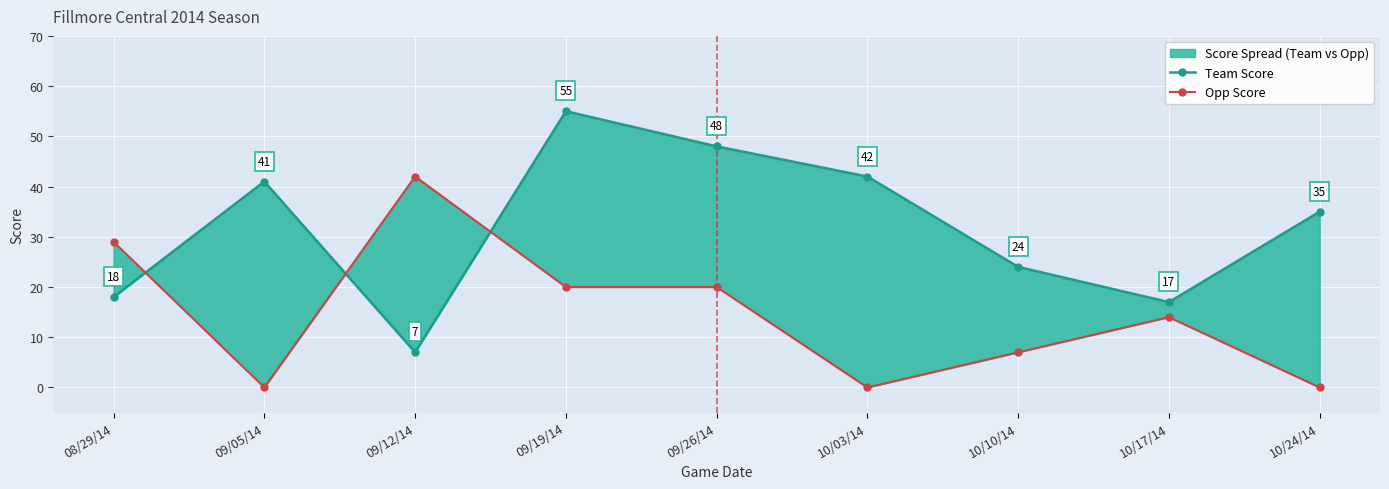

Reading right to left, transcribe all the data shown in this chart.

Team Score: 10/24/14=35	10/17/14=17	10/10/14=24	10/03/14=42	09/26/14=48	09/19/14=55	09/12/14=7	09/05/14=41	08/29/14=18
Opp Score: 10/24/14=0	10/17/14=14	10/10/14=7	10/03/14=0	09/26/14=20	09/19/14=20	09/12/14=42	09/05/14=0	08/29/14=29